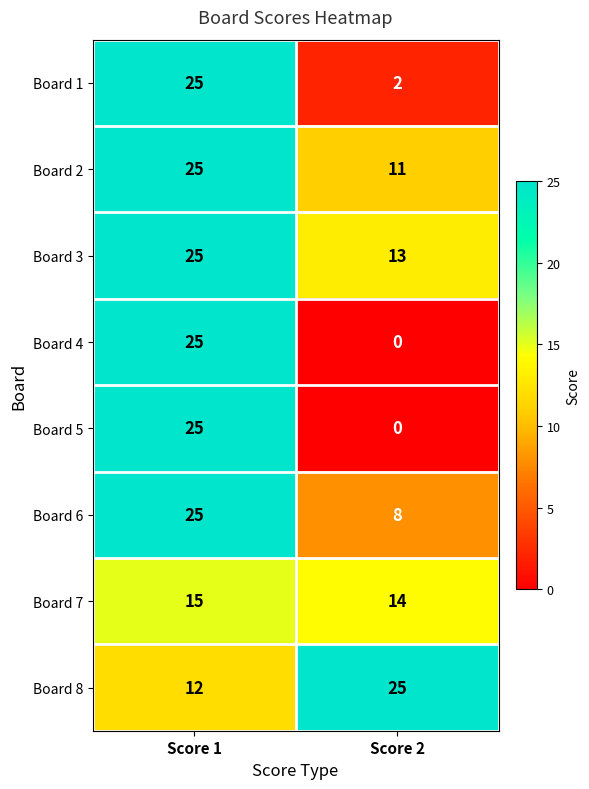

What is the maximum value shown in the chart?

25